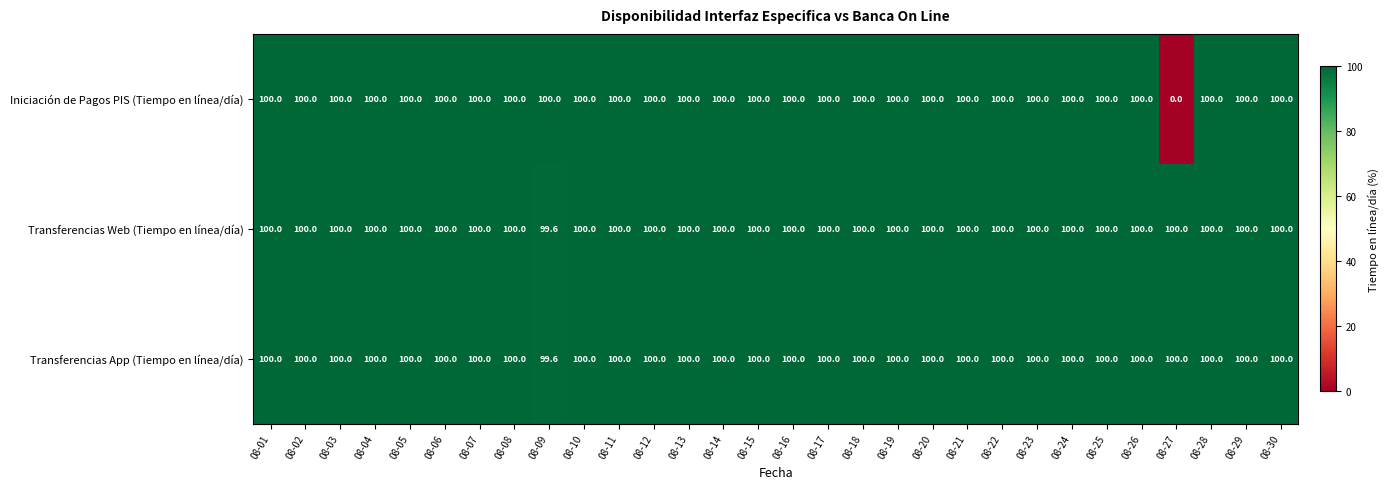

True or false: Transferencias App (Tiempo en línea/día) has a value of 158.4 at 08-24.

False